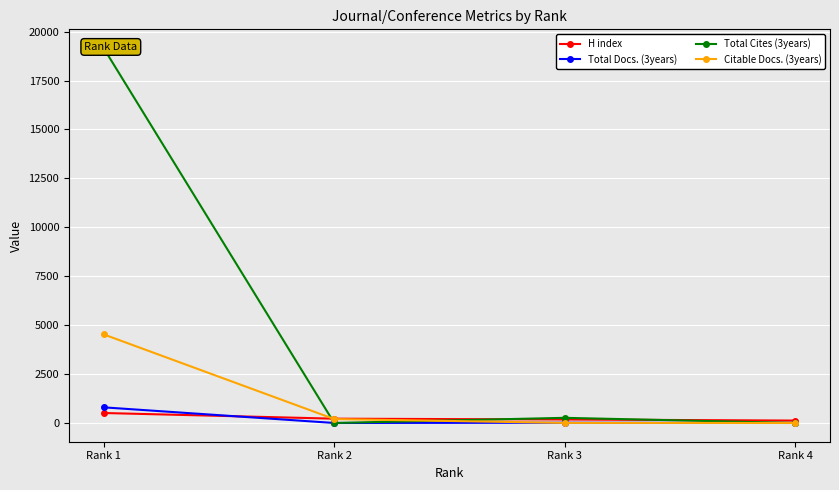

What value does the H index series have at Rank 2?

220